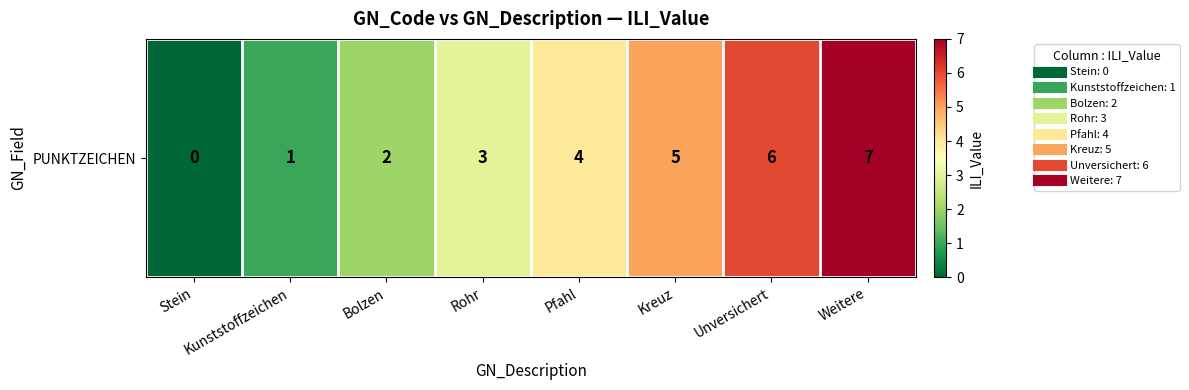

How many values exceed 4?

3